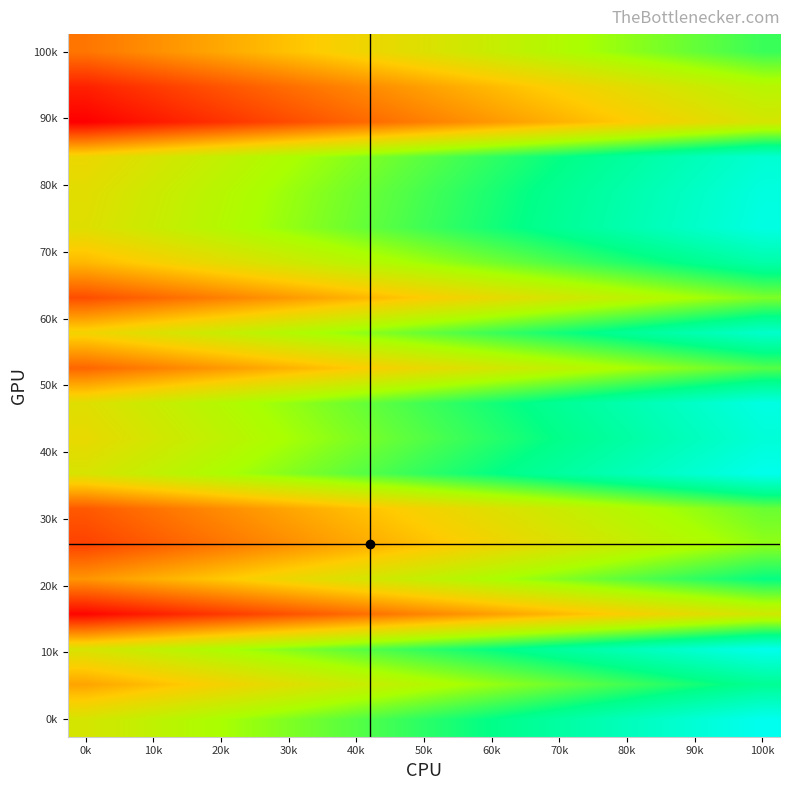

At how many categories does at least one series exceed 0?

20